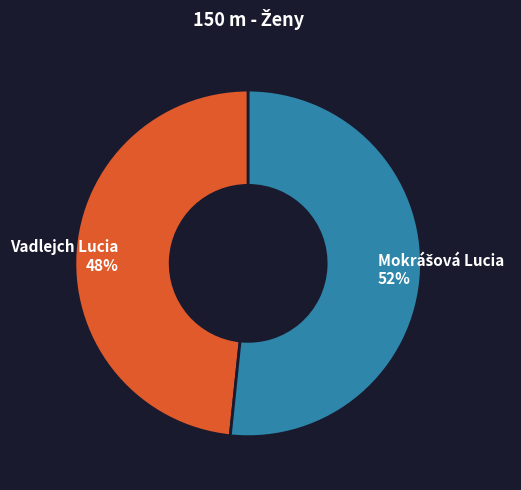

Is there a majority slice in this chart?

Yes